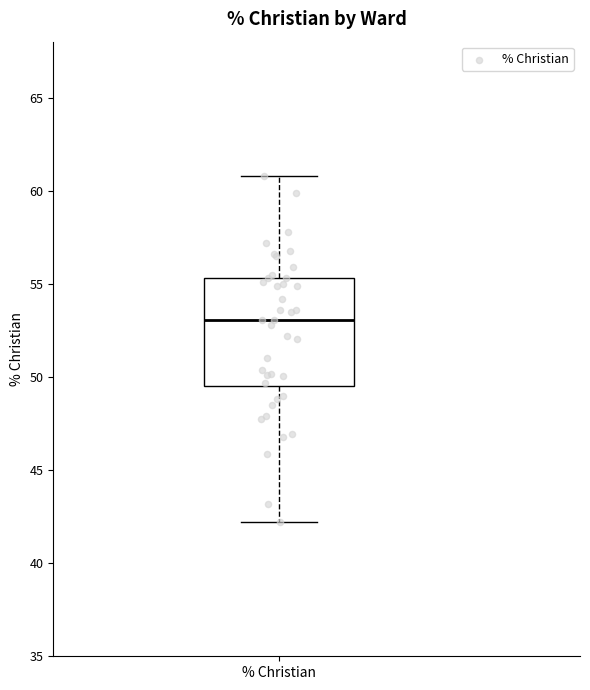

Where is the lower edge of the box for % Christian on the y-axis? The values are not printed on the chart, so give them approximately, as read against the axis.

49.5